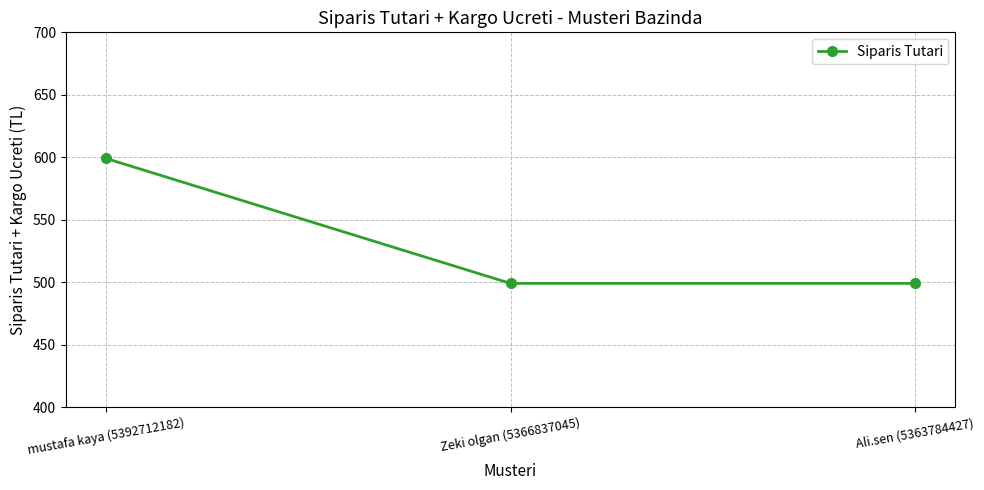

Reading right to left, what are all the values shown in this chart?

499	499	599